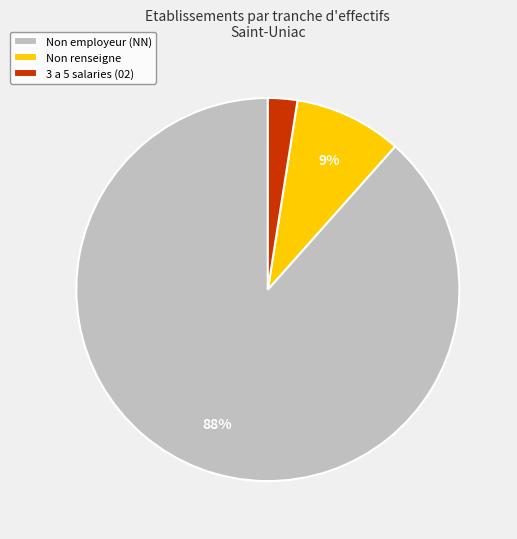

The Non renseigne slice represents 22% of the pie. True or false?

False